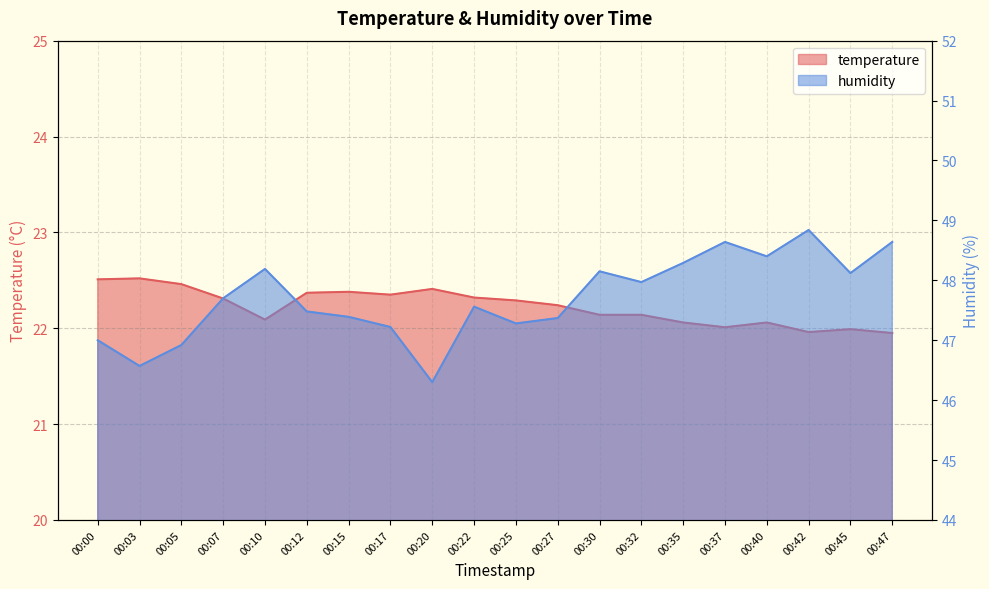

Which series has the largest total across all categories?

humidity